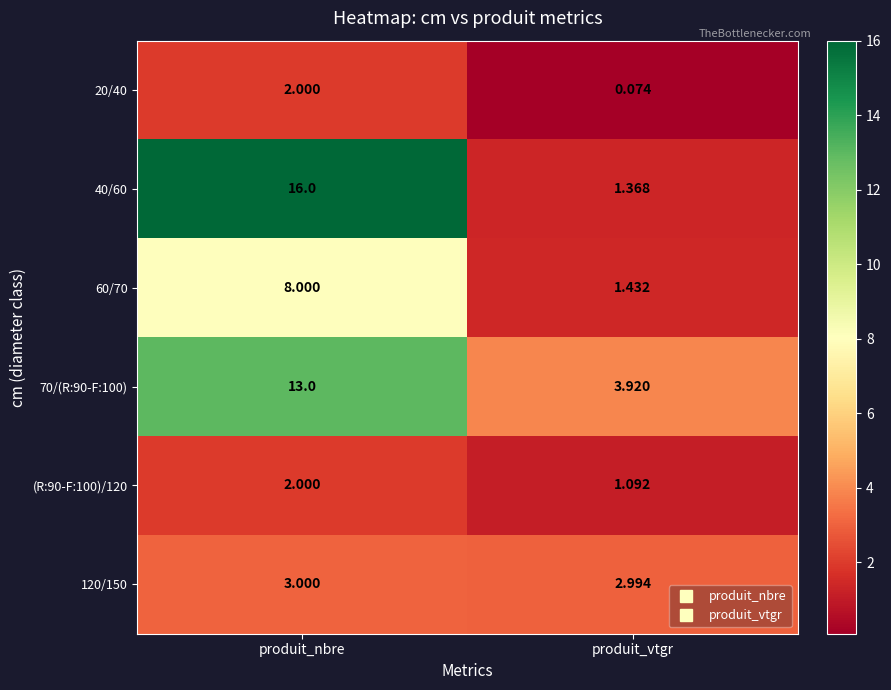

At which label is 20/40 closest to 1?

produit_vtgr